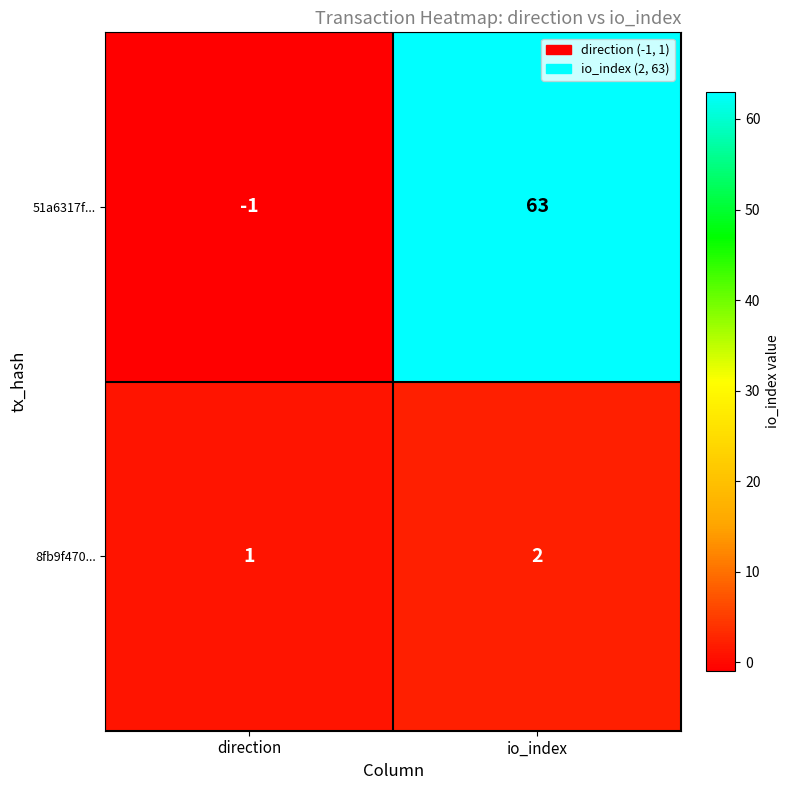

The value of 8fb9f470... at io_index is 2. True or false?

True